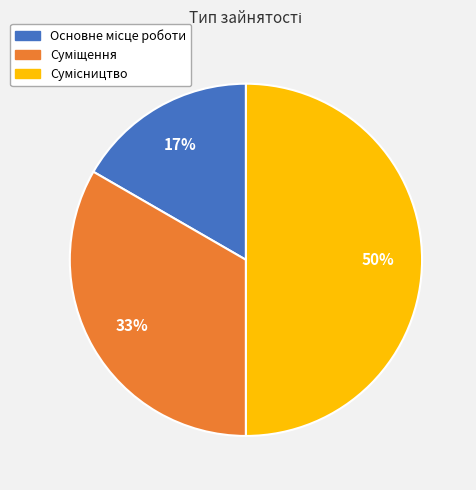

To the nearest percent, what is the average slice percentage?

33%